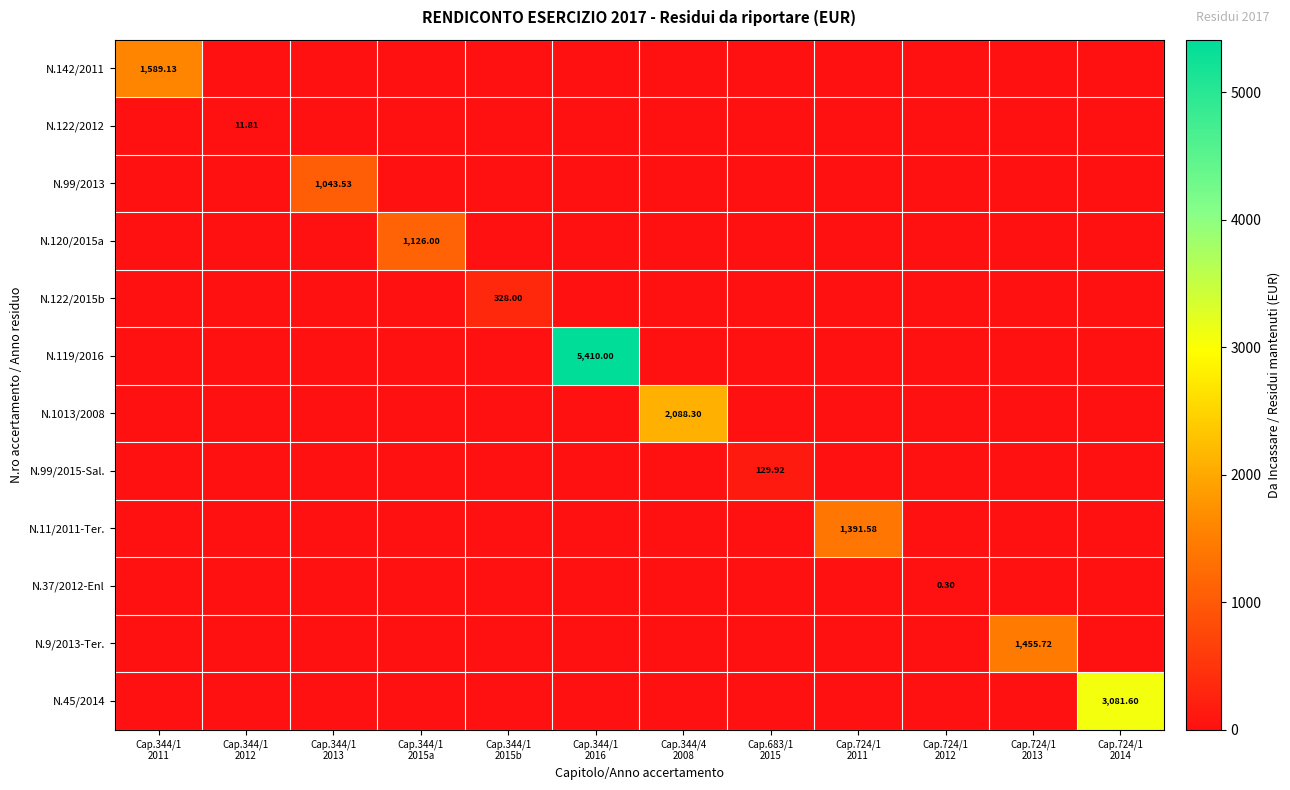

What is the difference between the N.122/2012 values at Cap.344/1 2012 and Cap.724/1 2012?

11.8